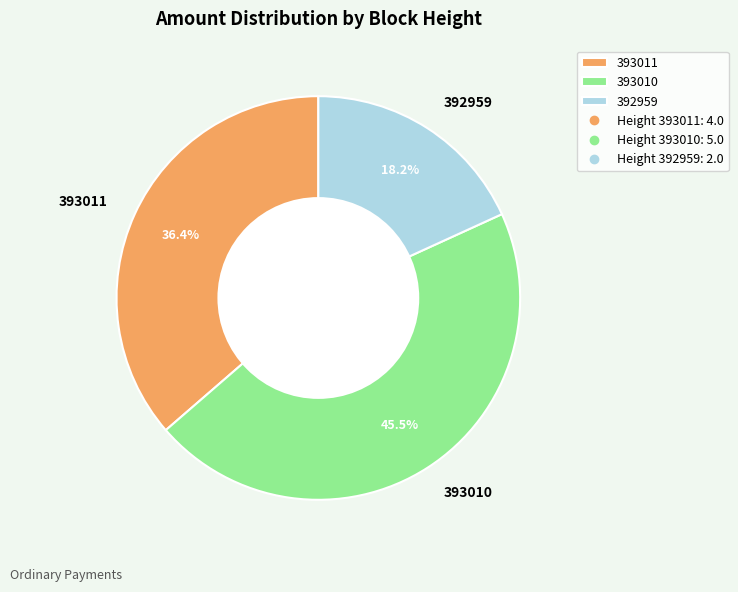

Which slice is the smallest?

392959